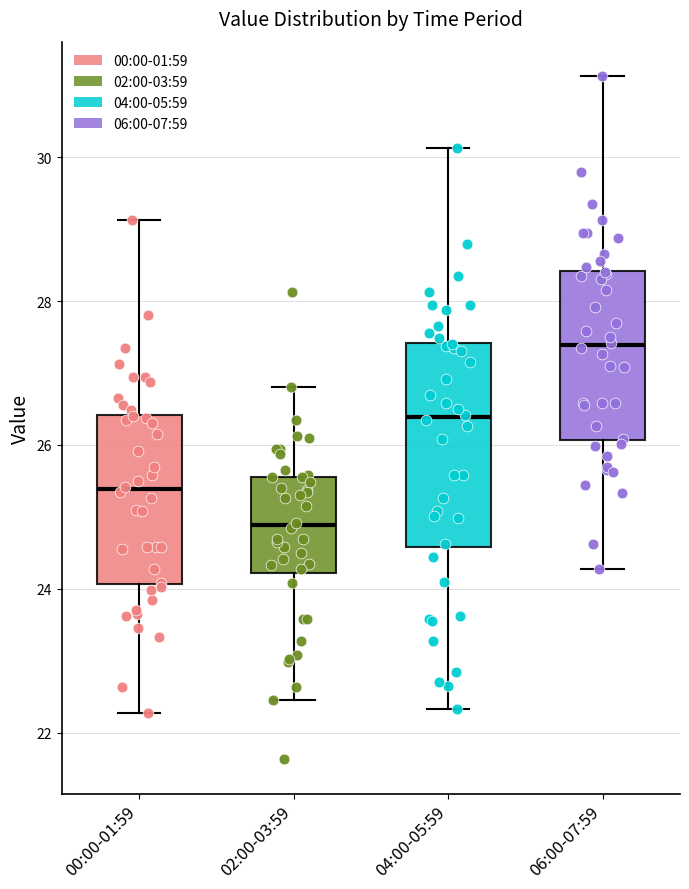

Reading left to right, read every box against the y-axis: the position of its median line, the range the box covers, and the ends of its whiskers. The values are not printed on the chart, so give them approximately, as read against the axis.

00:00-01:59: median 25.4, box 24.0 to 26.4, whiskers 22.2 to 29.2
02:00-03:59: median 24.8, box 24.2 to 25.6, whiskers 22.4 to 26.8
04:00-05:59: median 26.4, box 24.6 to 27.4, whiskers 22.4 to 30.2
06:00-07:59: median 27.4, box 26.0 to 28.4, whiskers 24.2 to 31.2